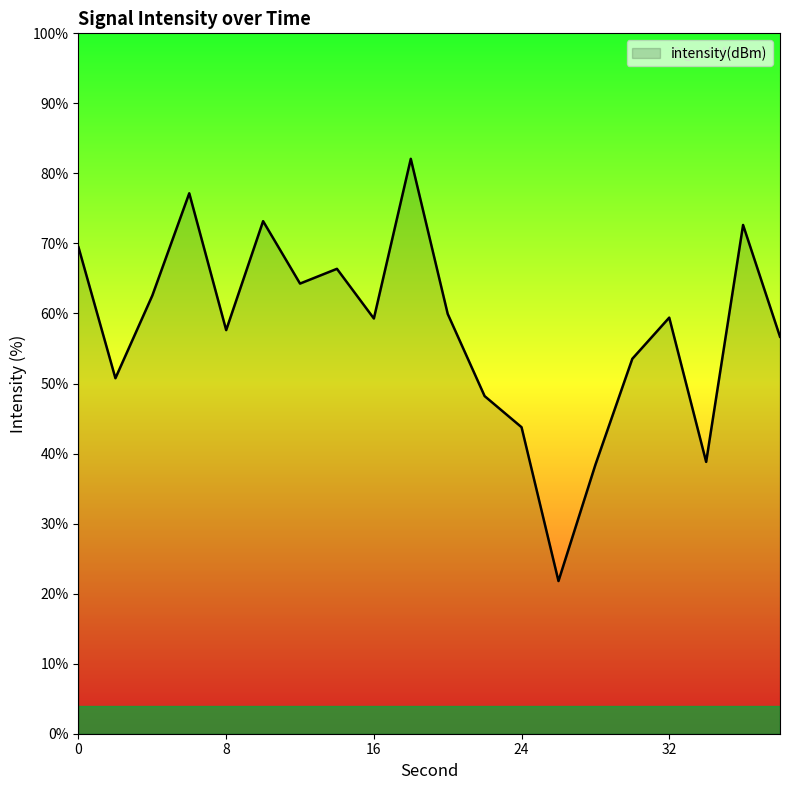

What is the greatest value displayed?

82.1